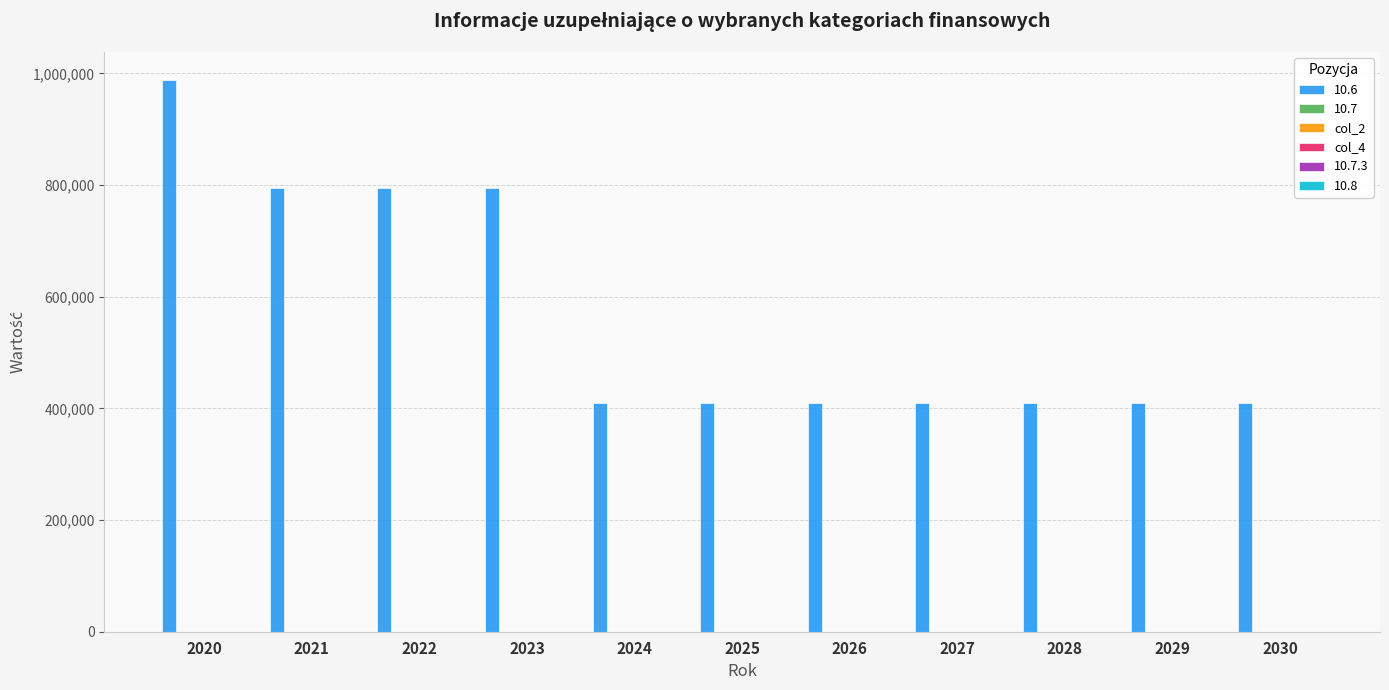

What is the minimum value shown in the chart?

410000